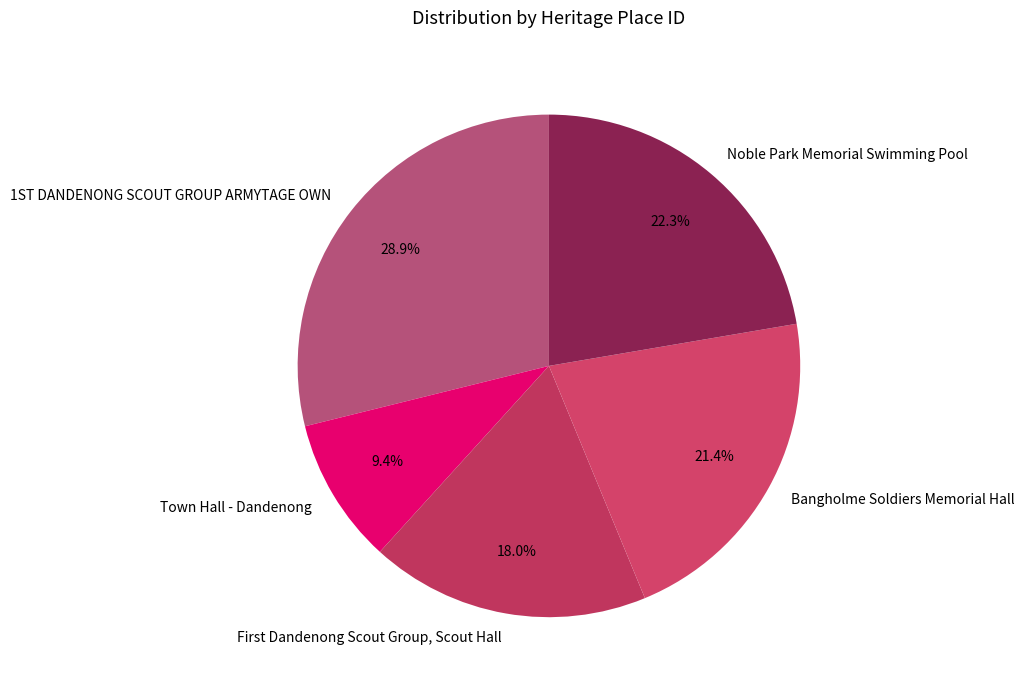

Which category has the biggest portion of the pie?

1ST DANDENONG SCOUT GROUP ARMYTAGE OWN